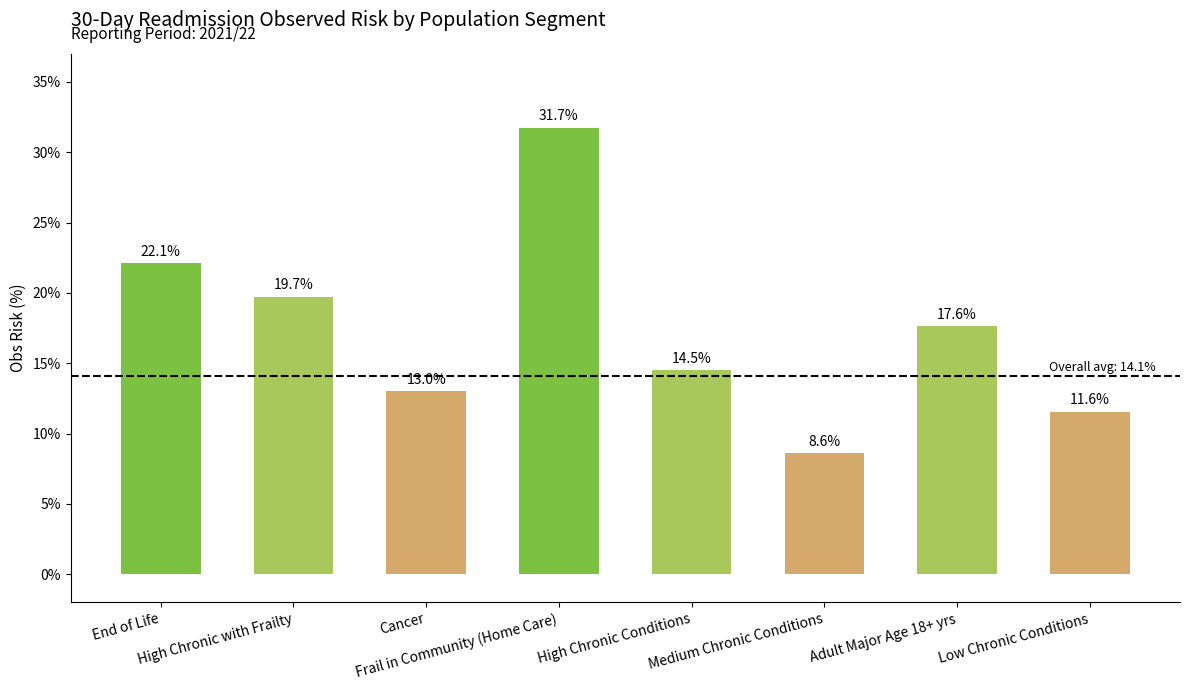

What is the average value?

17.4